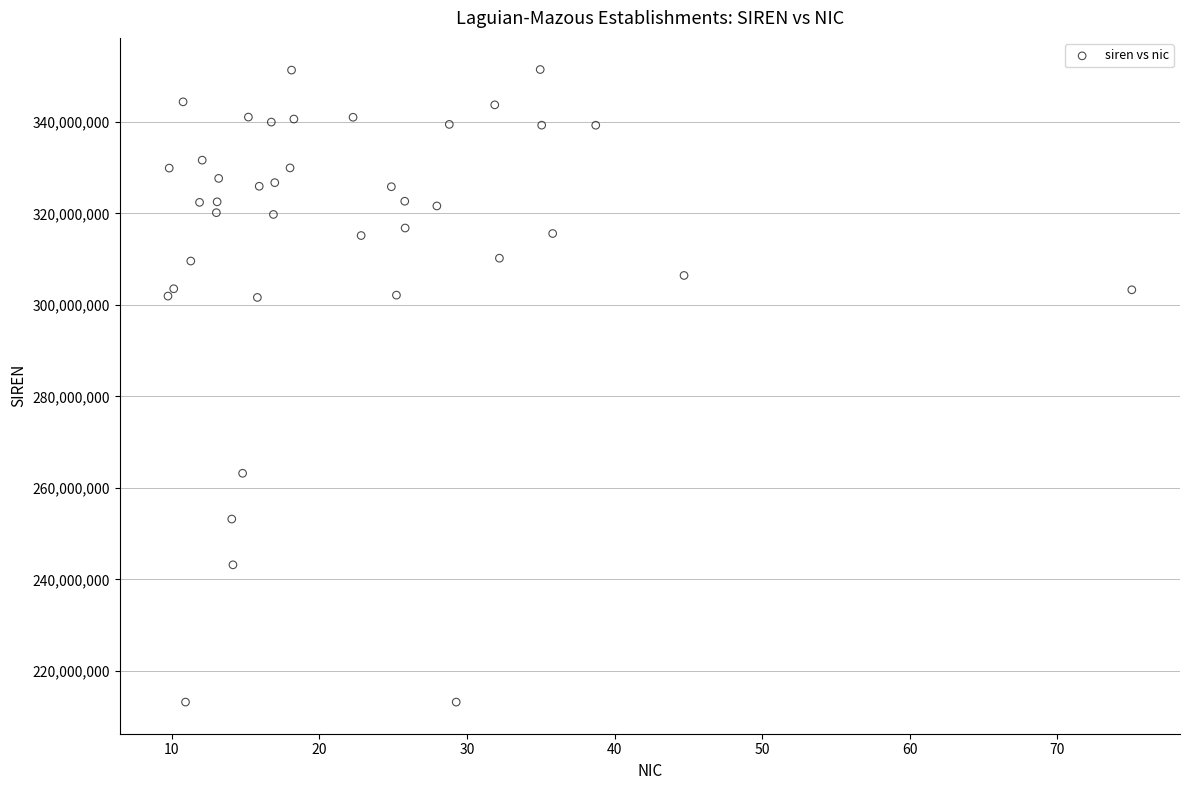

What is the range of Y values (max minus min)?

138235843